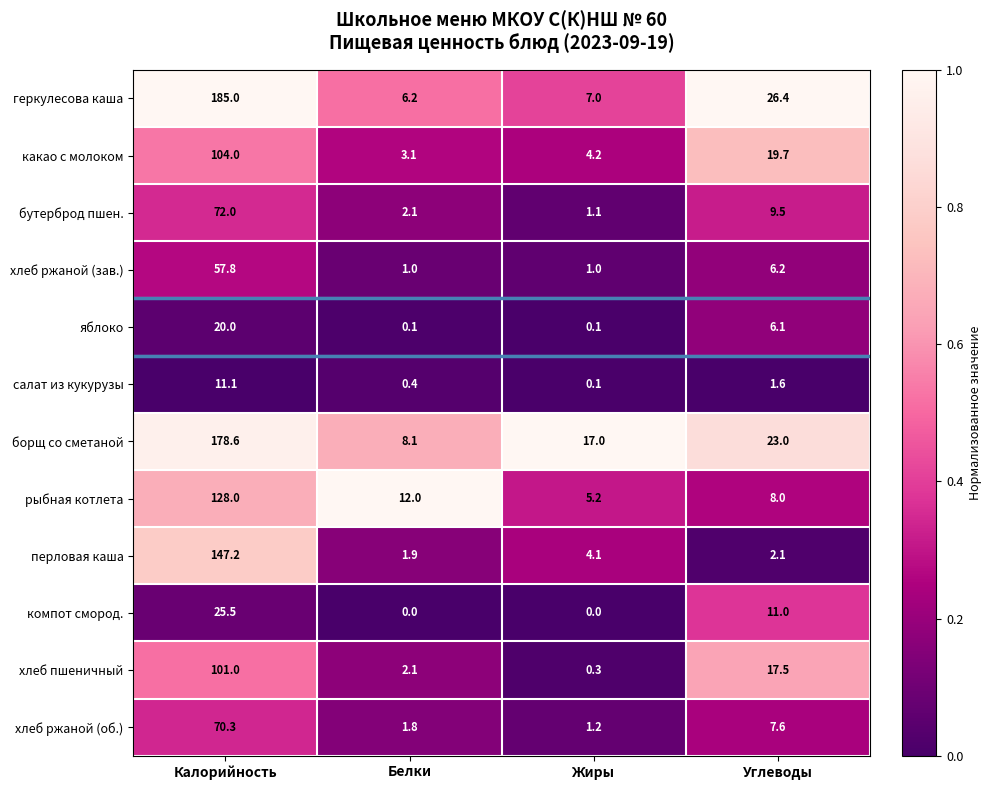

What is the maximum value shown in the chart?

185.0